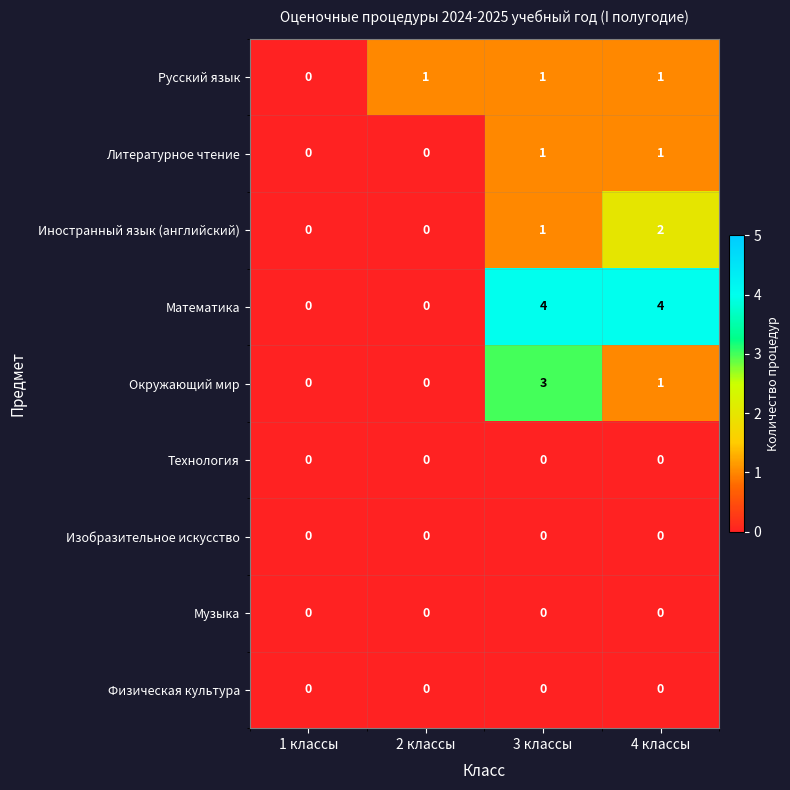

Where is Русский язык nearest to the value 0?

1 классы